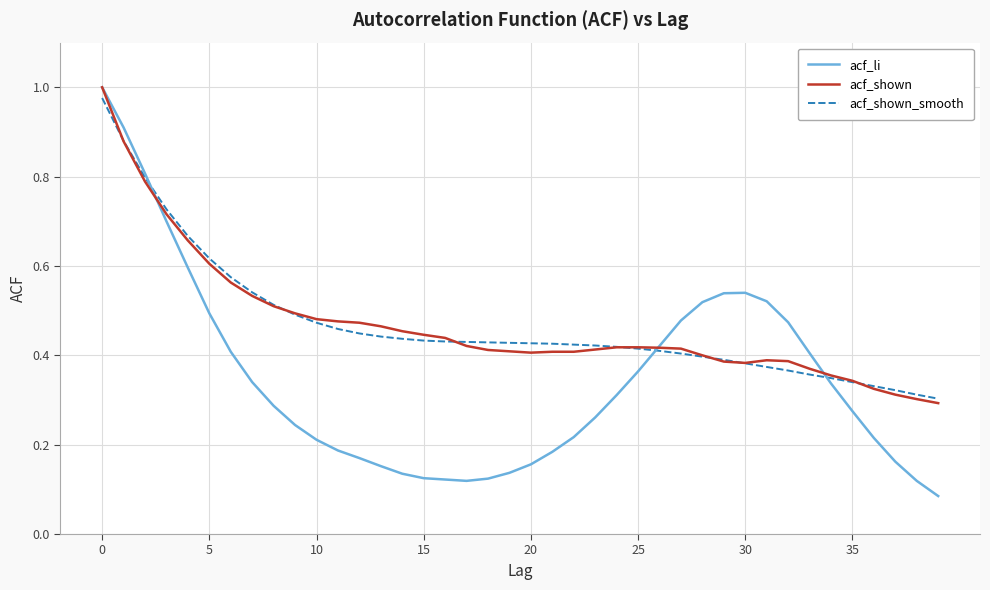

After their last crossing, which series has the higher values: acf_shown_smooth or acf_shown?

acf_shown_smooth